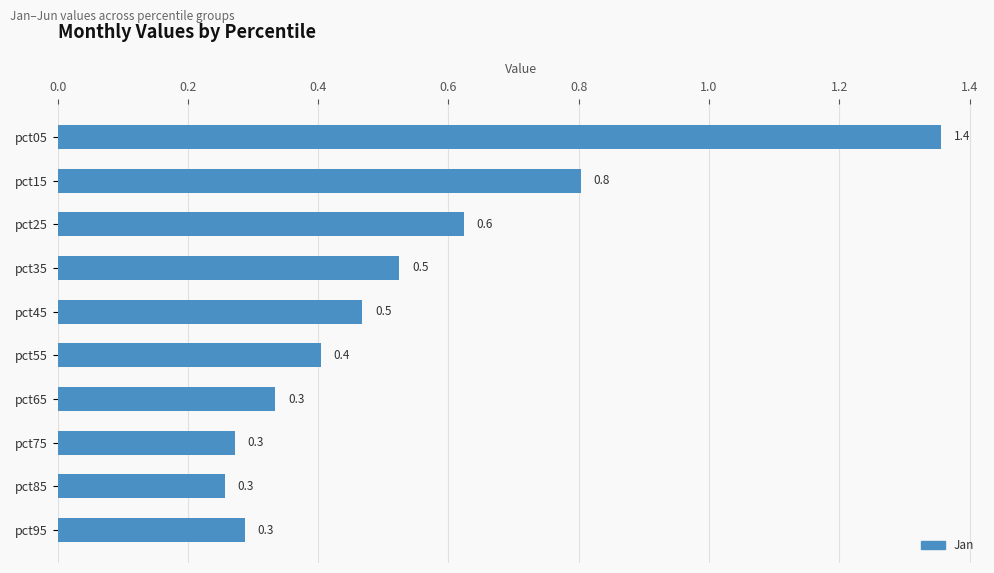

What is the difference between the maximum and minimum values?

1.1